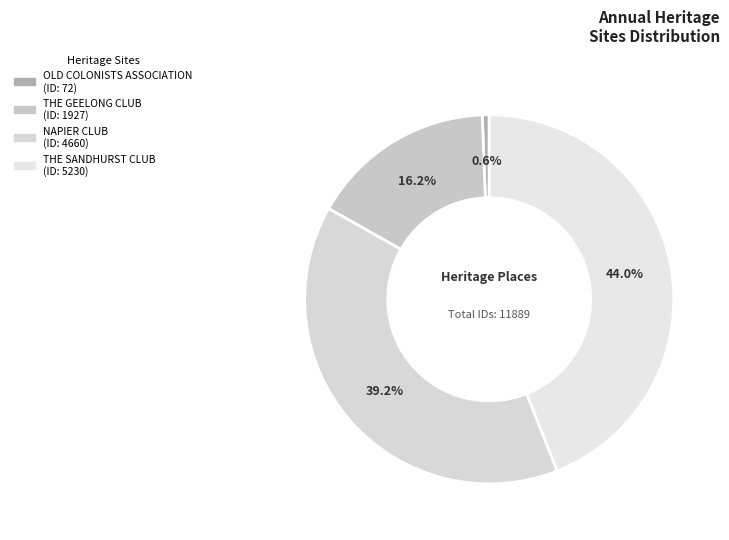

How many segments does this pie chart have?

4